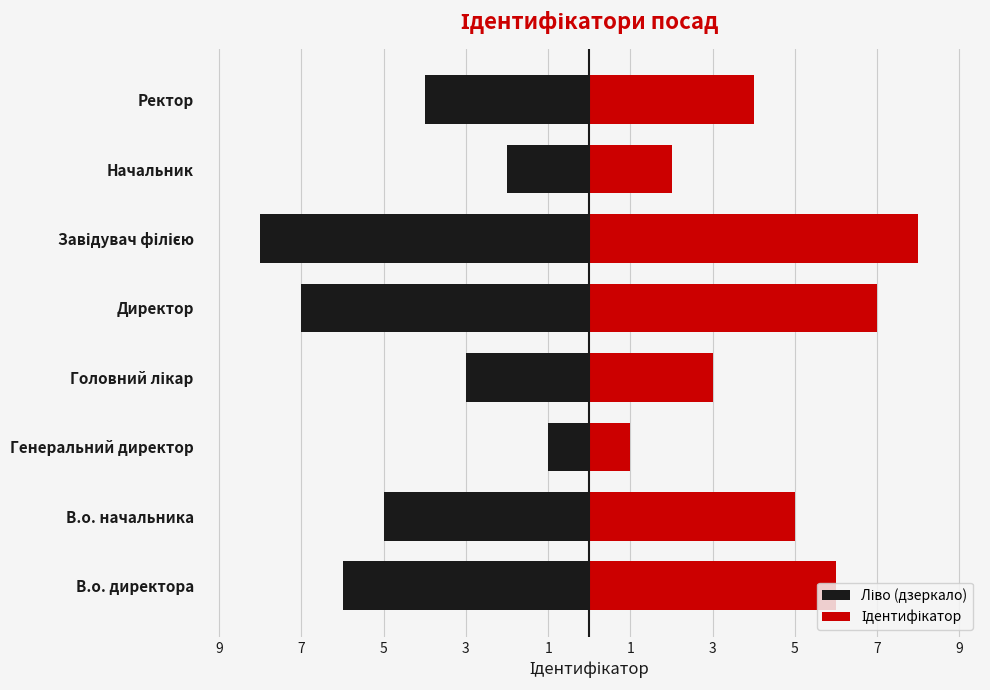

Is the value of Ліво (дзеркало) at Директор greater than the value of Ідентифікатор at Начальник?

No